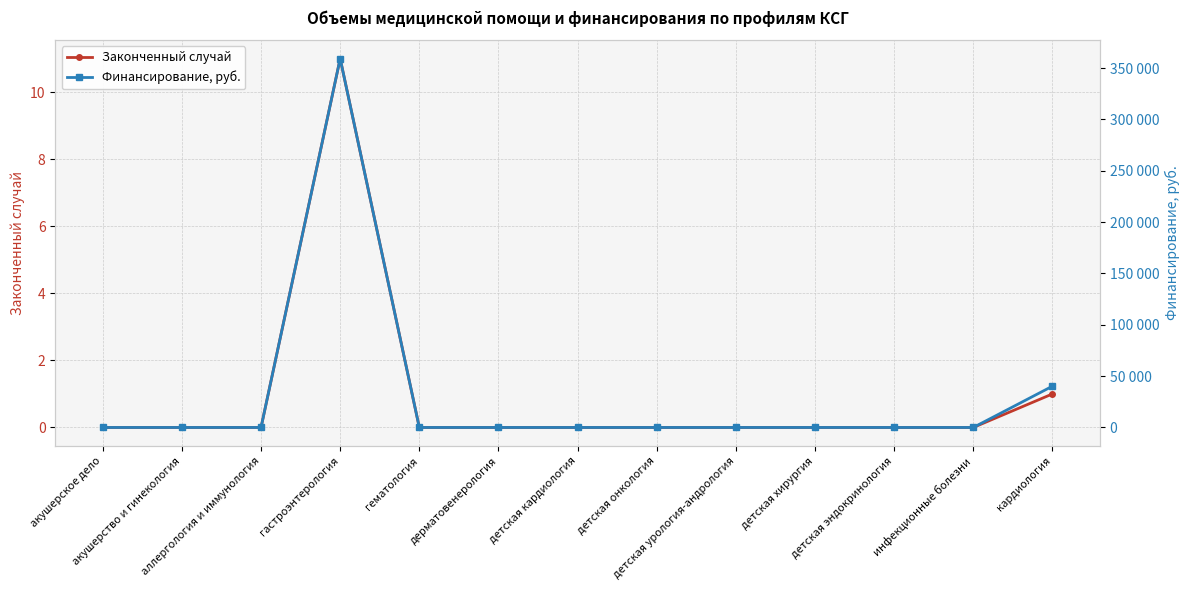

True or false: Финансирование, руб. and Законченный случай cross at least once.

False